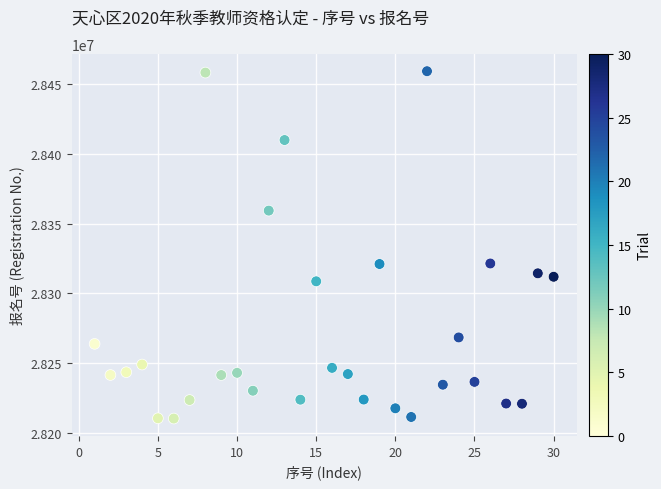

What is the range of X values (max minus min)?

29